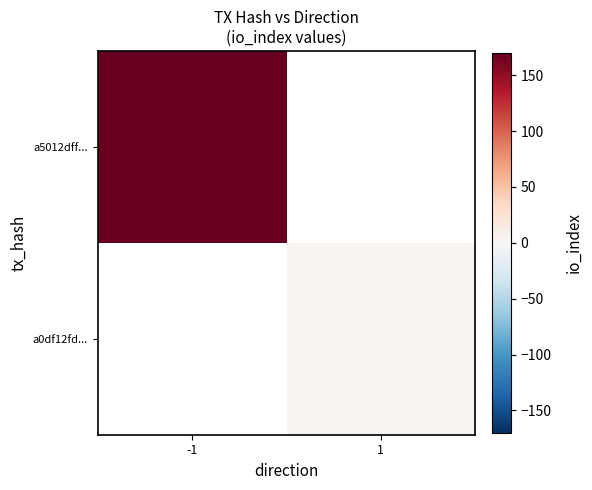

At -1, list the series in order from largest to smallest.

a5012dff..., a0df12fd...